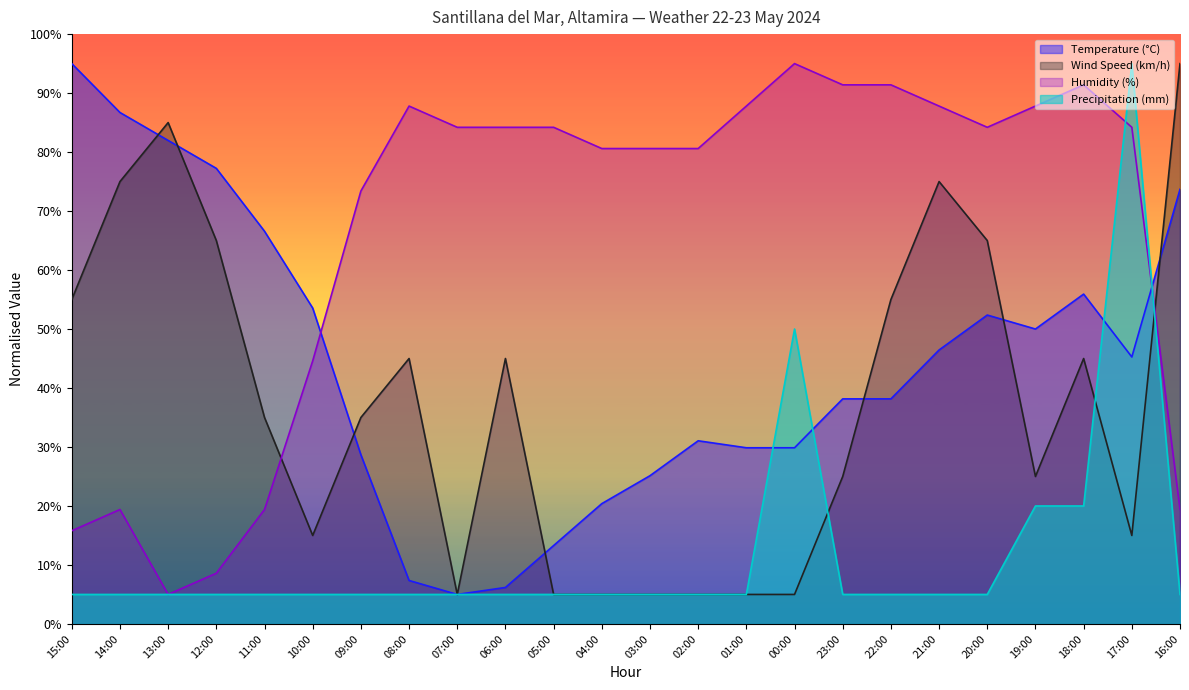

What is the difference between the highest and lowest values at 03:00?

75.6